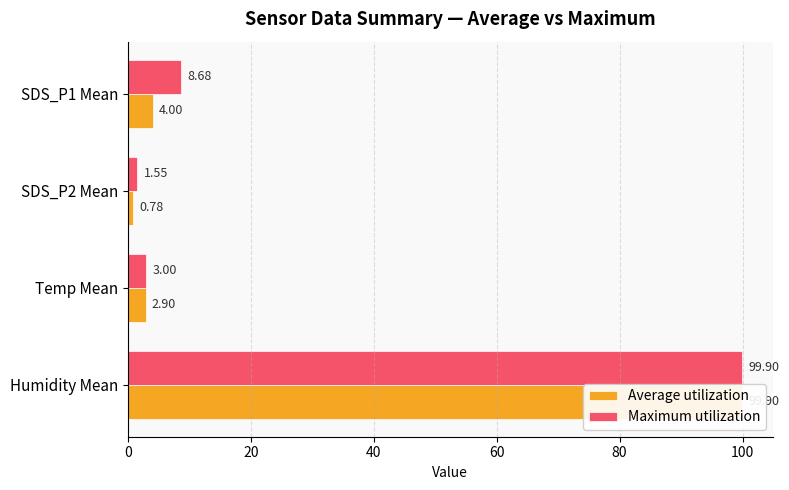

What is the value of the Average utilization bar at the 2nd from the left?

0.8